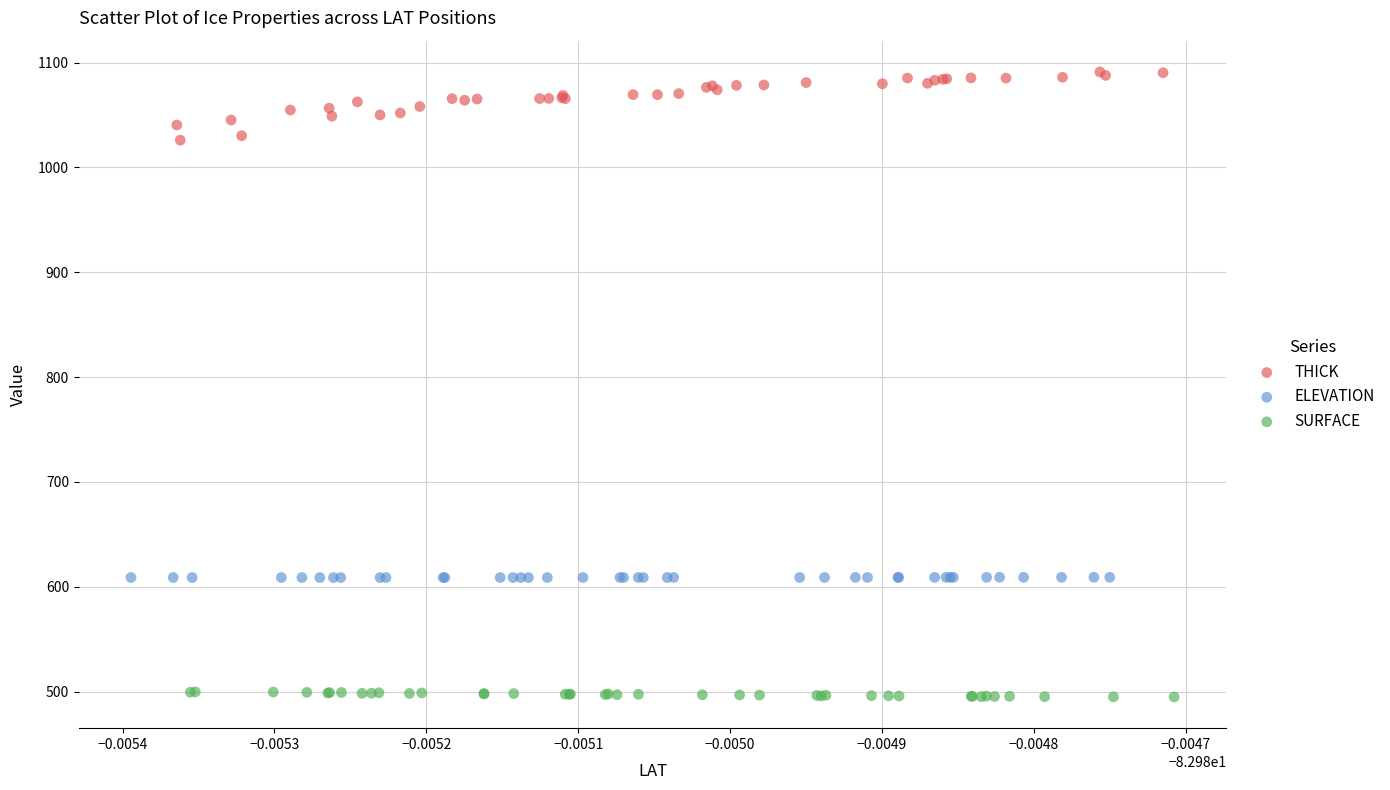

Which series reaches the minimum Y coordinate?

SURFACE